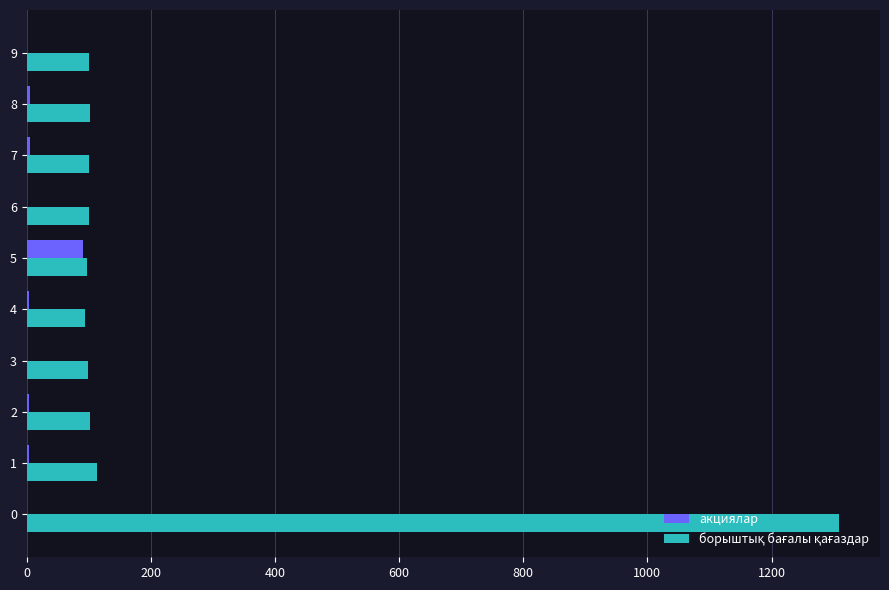

Reading left to right, what are all the values shown in this chart?

акциялар: 0.4	4.3	3.4	0.5	3.8	90.0	1.2	5.2	6.0	0.0
борыштық бағалы қағаздар: 1309.3	113.6	101.6	98.2	94.5	97.9	100.0	100.0	102.2	99.9